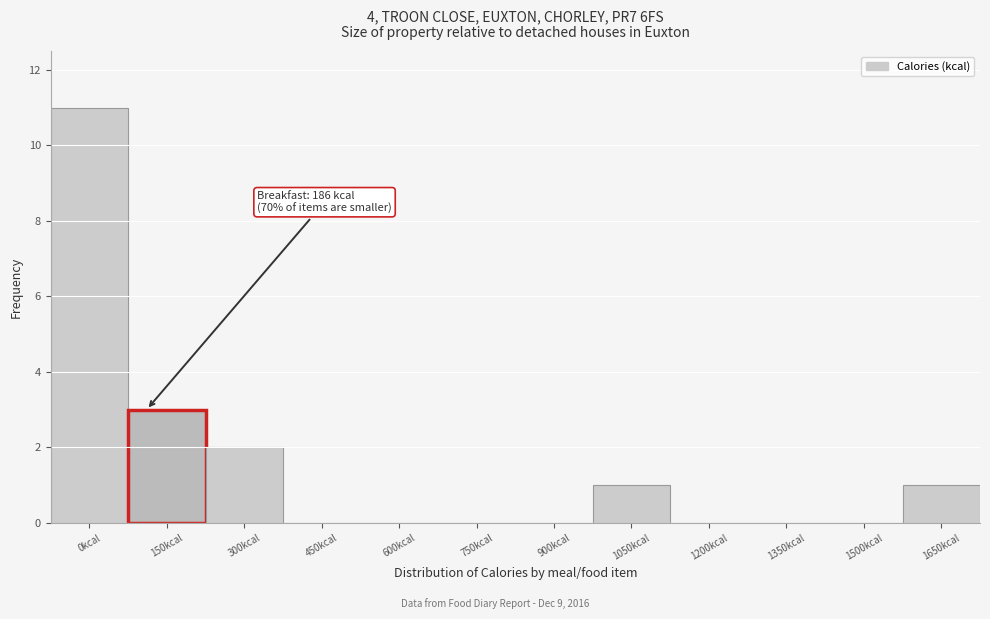

Reading right to left, list all the values displayed in this chart.

1650kcal=1	1500kcal=0	1350kcal=0	1200kcal=0	1050kcal=1	900kcal=0	750kcal=0	600kcal=0	450kcal=0	300kcal=2	150kcal=3	0kcal=11